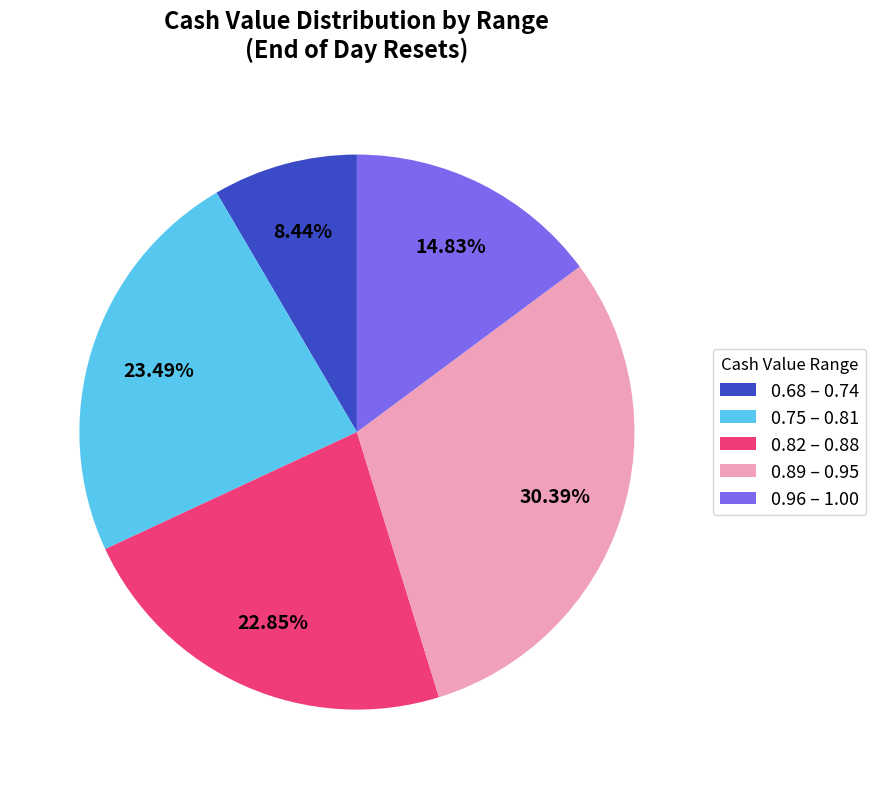

Combined, do 0.96 – 1.00 and 0.82 – 0.88 account for over 50%?

No